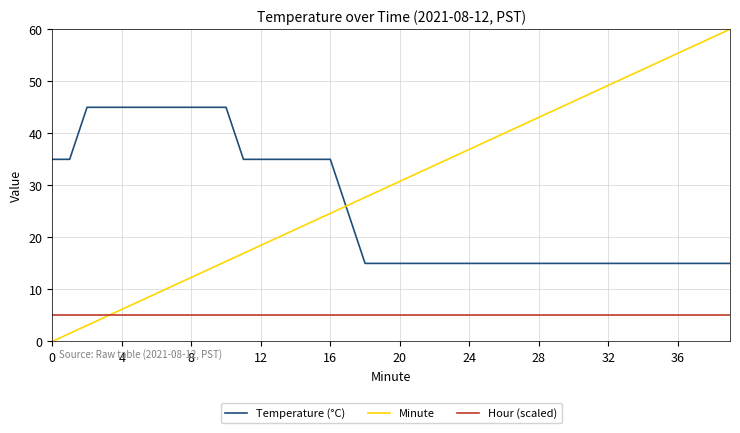

What is the maximum value shown in the chart?

60.0